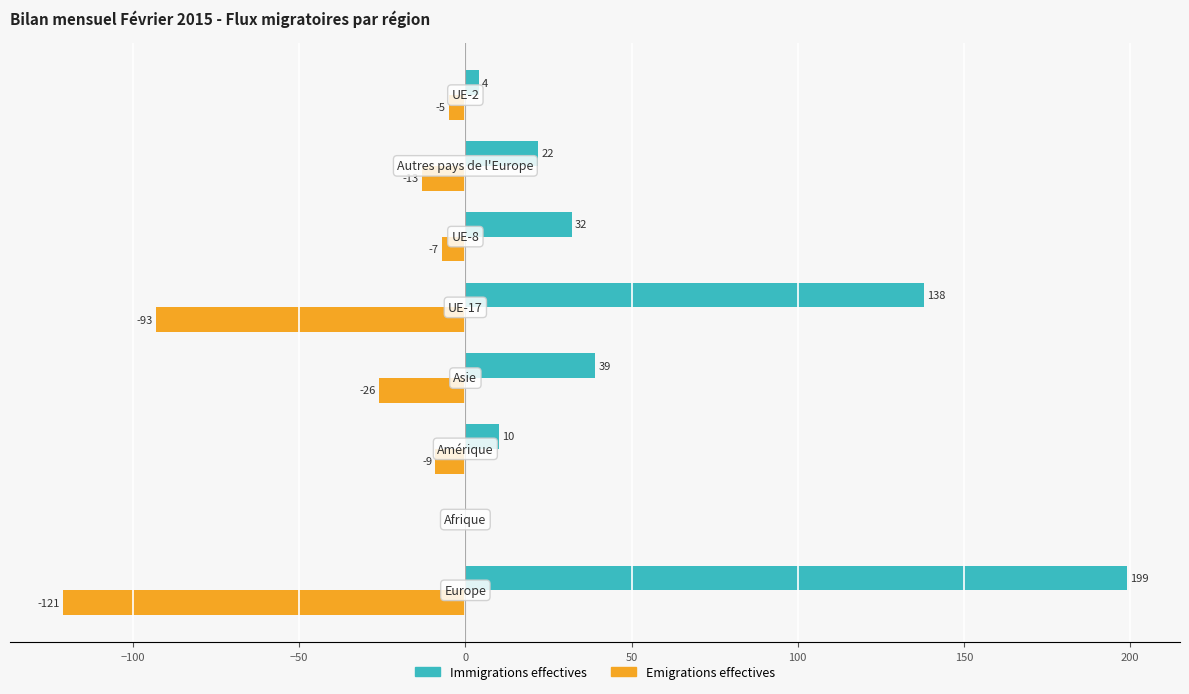

What is the sum of all Immigrations effectives values?

444